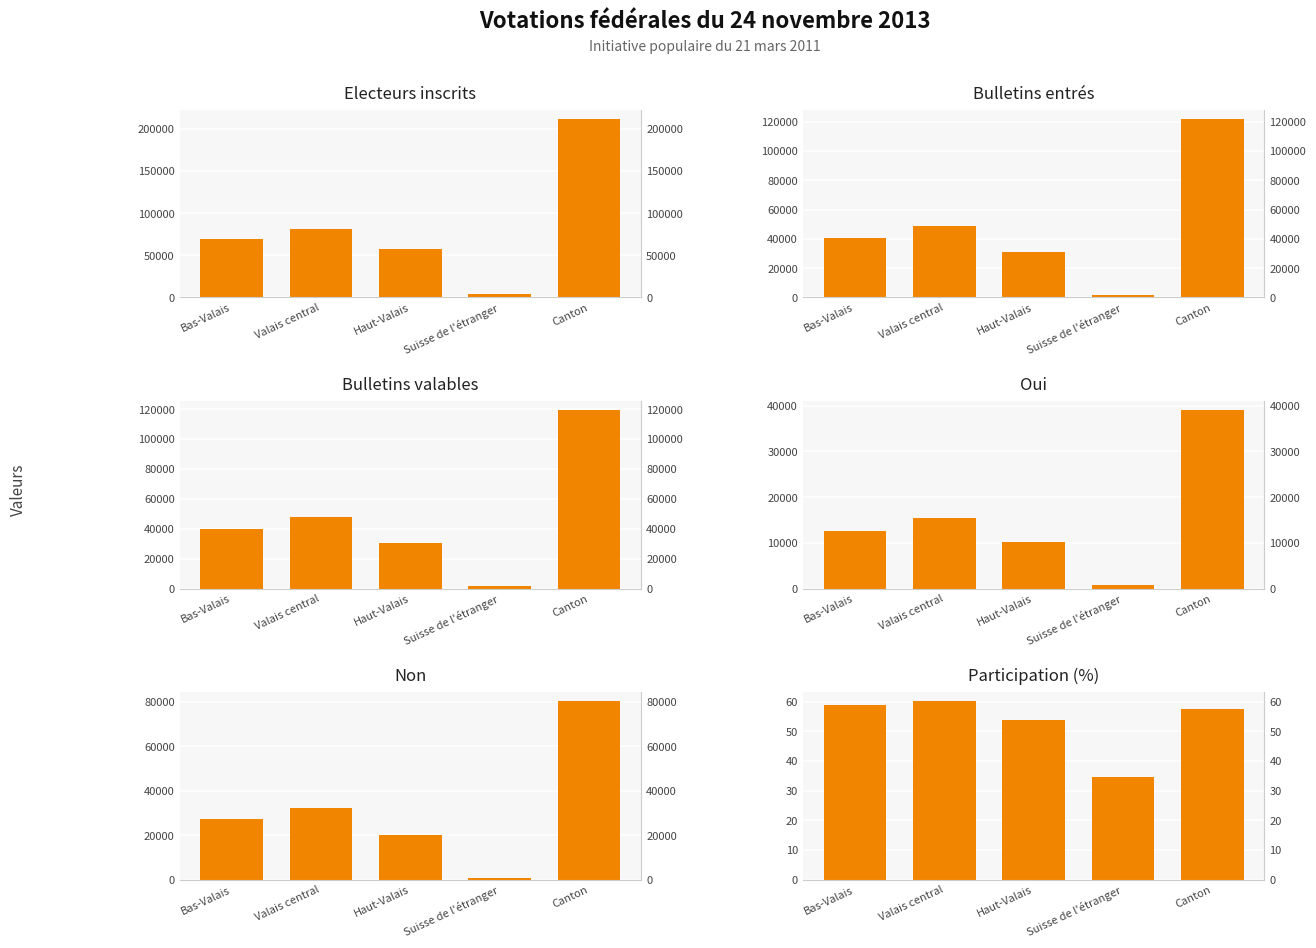

Which series has the largest range (max minus min)?

Electeurs inscrits